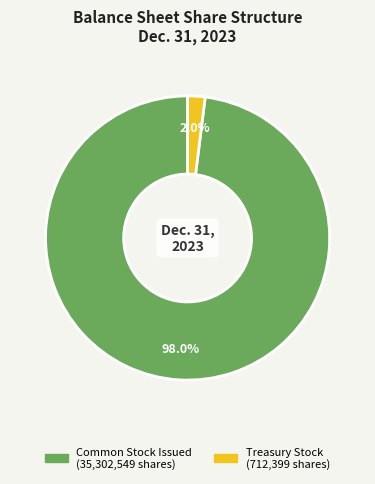

How many slices are in this pie chart?

2